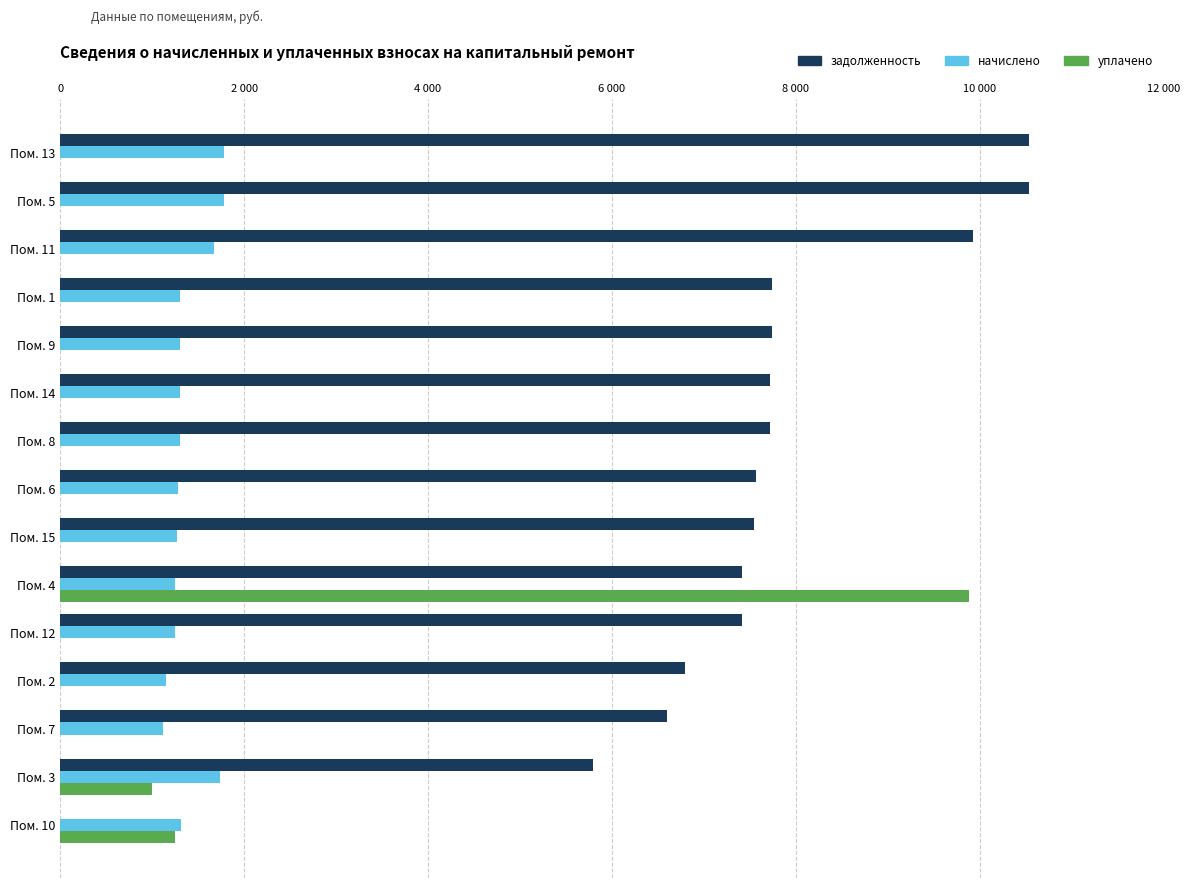

Reading left to right, extract all data points from this chart.

задолженность: 10540.8	10540.8	9926.4	7737.6	7737.6	7718.4	7718.4	7564.8	7545.6	7411.2	7411.2	6796.8	6604.8	5791.2	0.0
начислено: 1778.8	1778.8	1675.1	1305.7	1305.7	1302.5	1302.5	1276.6	1273.3	1250.6	1250.6	1147.0	1114.6	1736.6	1309.0
уплачено: 0.0	0.0	0.0	0.0	0.0	0.0	0.0	0.0	0.0	9882.7	0.0	0.0	0.0	1000.0	1250.0